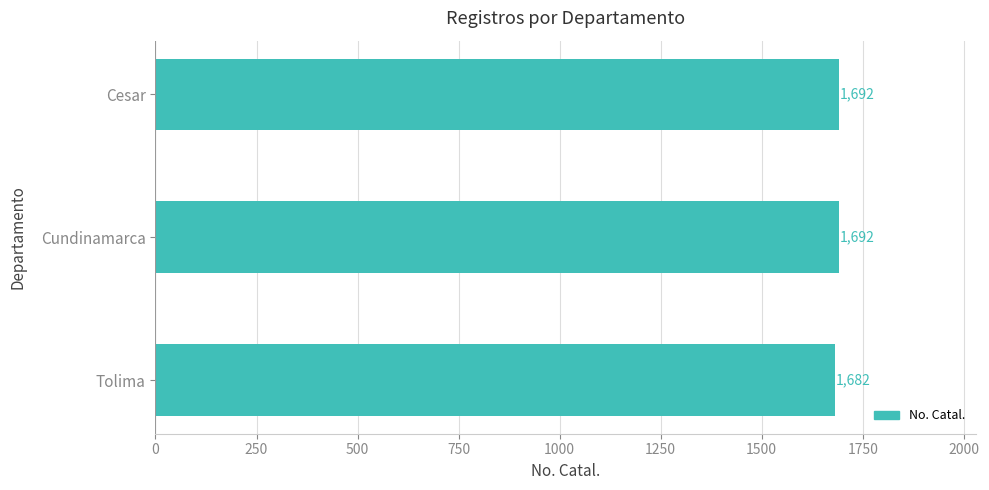

Reading top to bottom, what are all the values shown in this chart?

Cesar=1692	Cundinamarca=1692	Tolima=1682